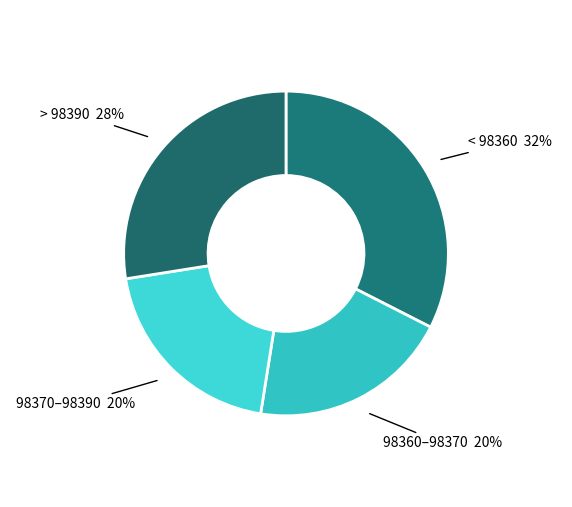

How many segments does this pie chart have?

4